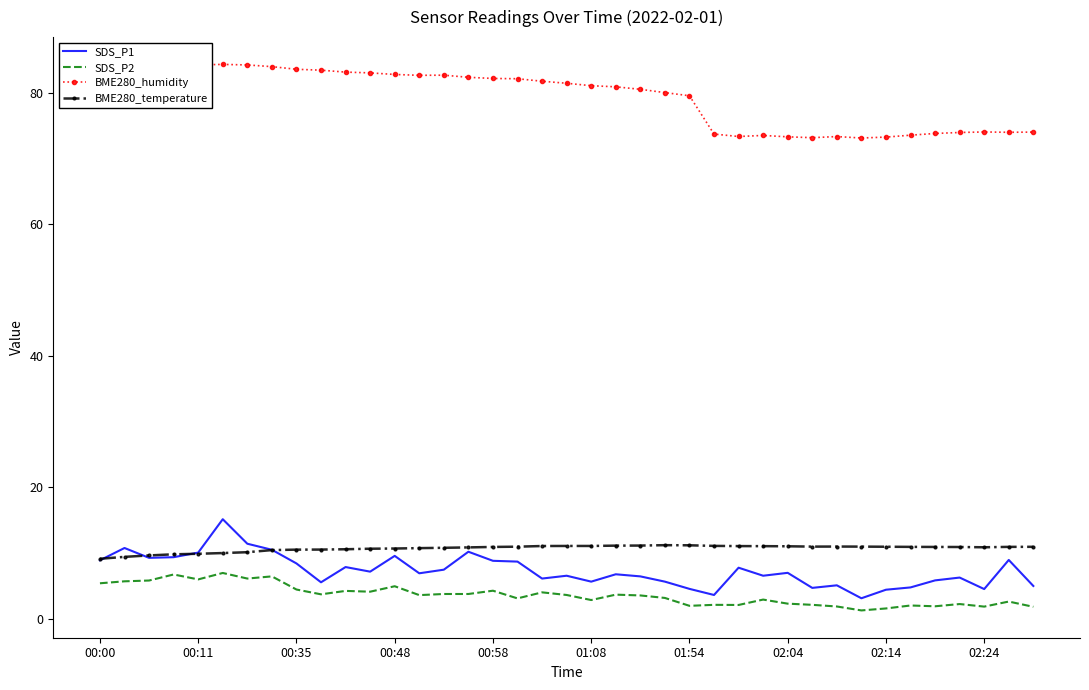

True or false: BME280_temperature and SDS_P2 cross at least once.

False